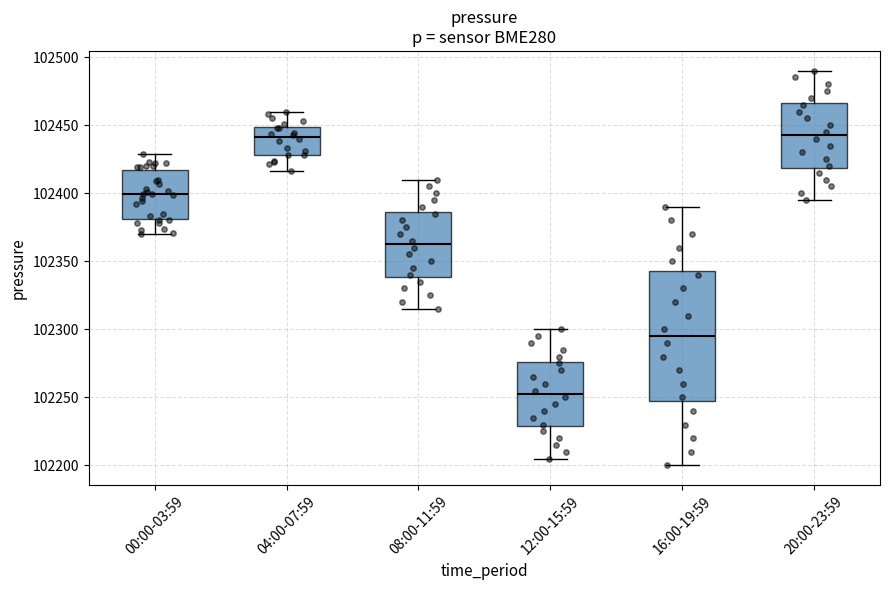

Reading left to right, transcribe this box plot: for each box, give where its median line is, the range the box spans, and where its two whiskers end, as read against the y-axis. The values are not printed on the chart, so give them approximately, as read against the axis.

00:00-03:59: median 102400, box 102380 to 102415, whiskers 102370 to 102430
04:00-07:59: median 102440, box 102430 to 102450, whiskers 102415 to 102460
08:00-11:59: median 102365, box 102340 to 102385, whiskers 102315 to 102410
12:00-15:59: median 102255, box 102230 to 102275, whiskers 102205 to 102300
16:00-19:59: median 102295, box 102250 to 102345, whiskers 102200 to 102390
20:00-23:59: median 102445, box 102420 to 102465, whiskers 102395 to 102490